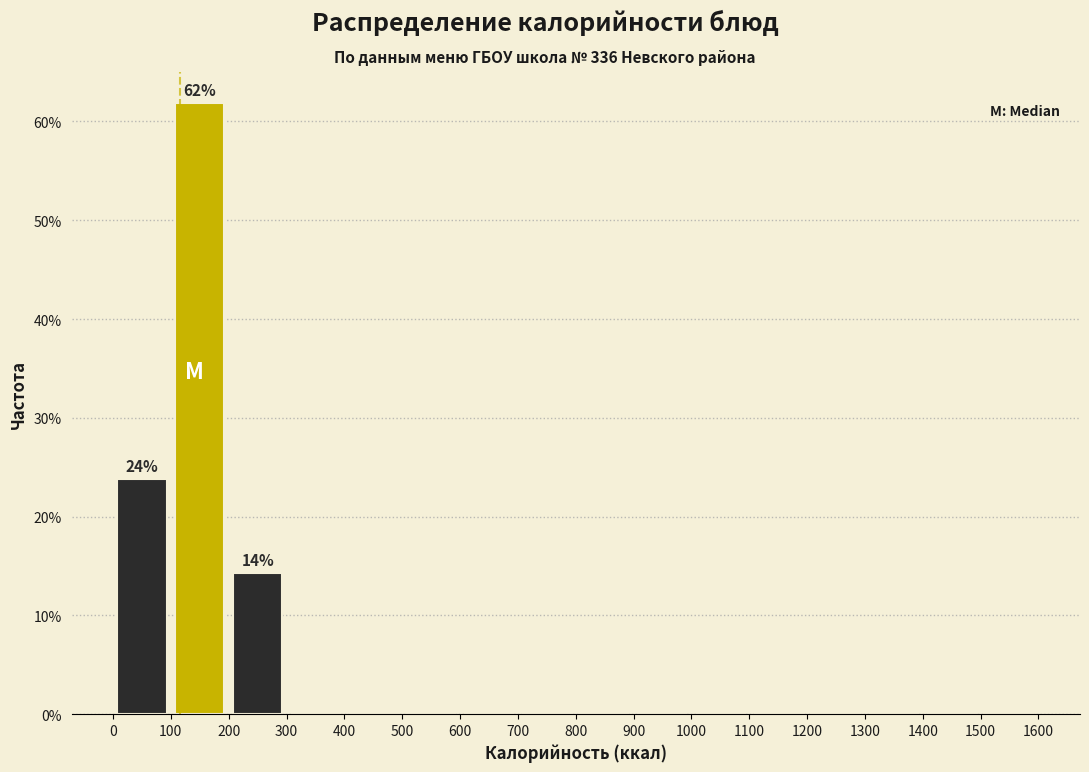

Which range on the x-axis has the tallest bar?

100 to 200